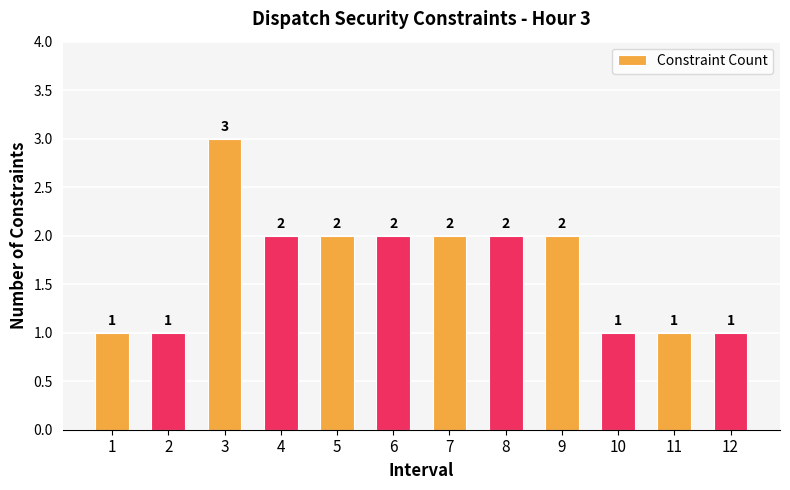

What is the difference between the maximum and minimum values?

2